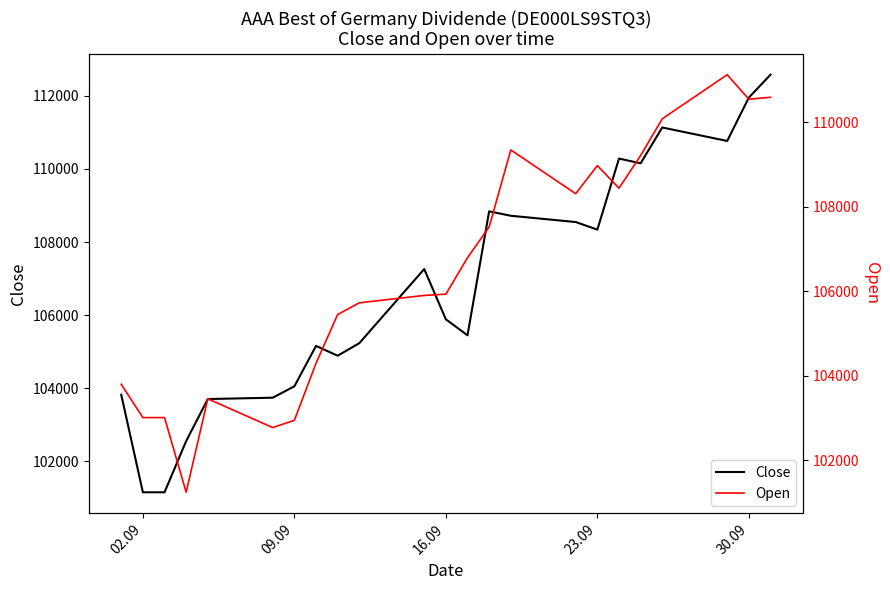

The value of Close at 02.09 is 140045. True or false?

False